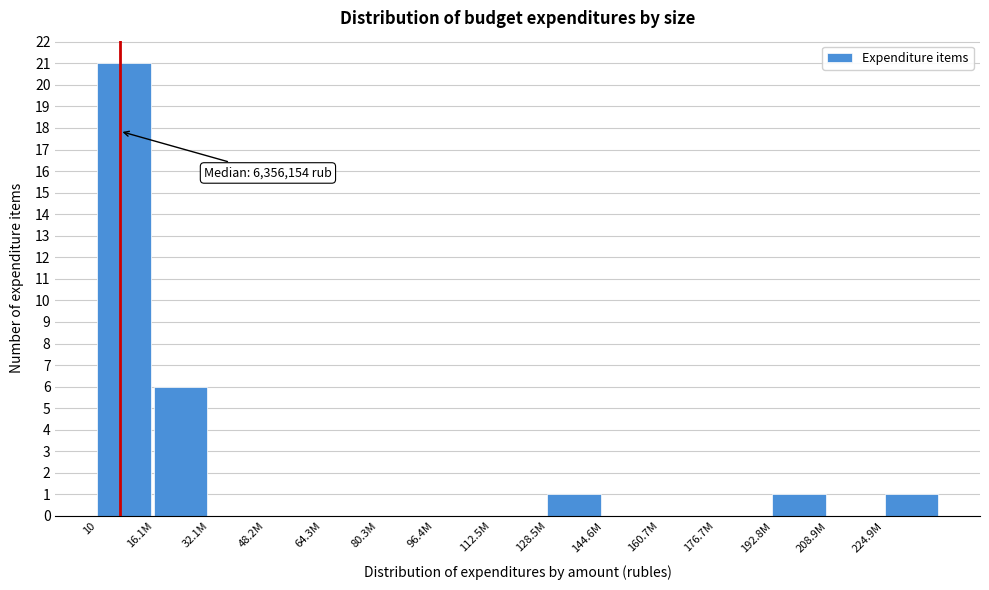

Reading right to left, list all the values displayed in this chart.

224.9M=1	208.9M=0	192.8M=1	176.7M=0	160.7M=0	144.6M=0	128.5M=1	112.5M=0	96.4M=0	80.3M=0	64.3M=0	48.2M=0	32.1M=0	16.1M=6	10=21